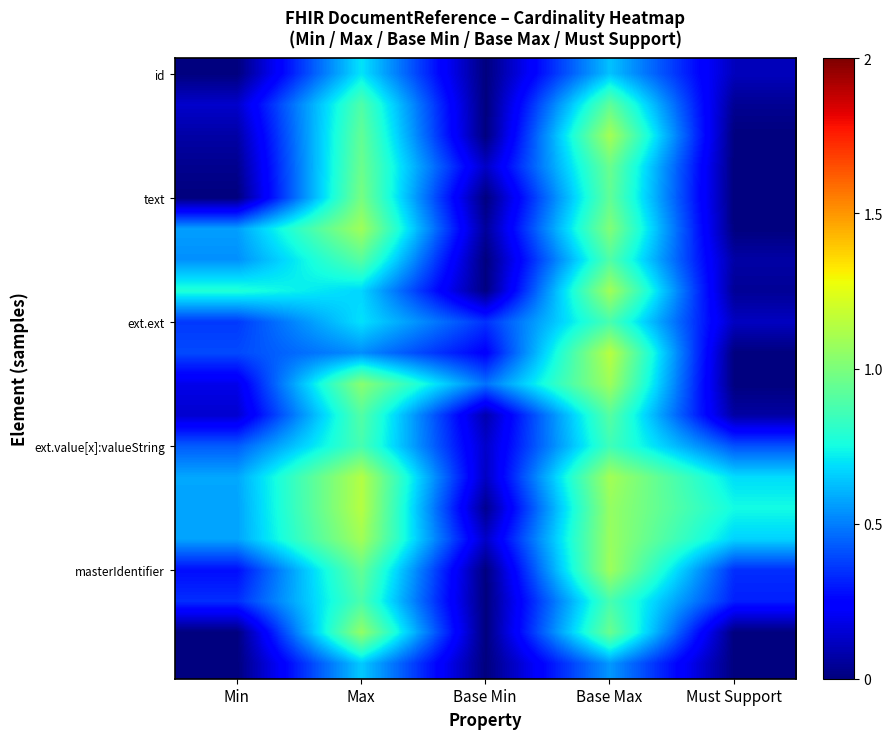

What is the difference between the highest and lowest values at Max?

0.6